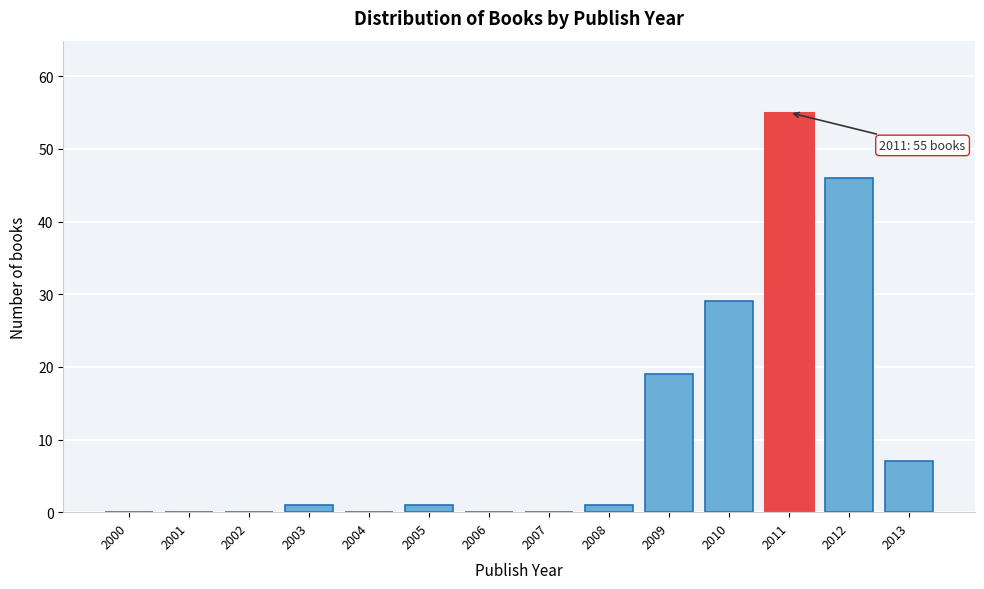

Reading right to left, extract all data points from this chart.

2013=7	2012=46	2011=55	2010=29	2009=19	2008=1	2007=0	2006=0	2005=1	2004=0	2003=1	2002=0	2001=0	2000=0